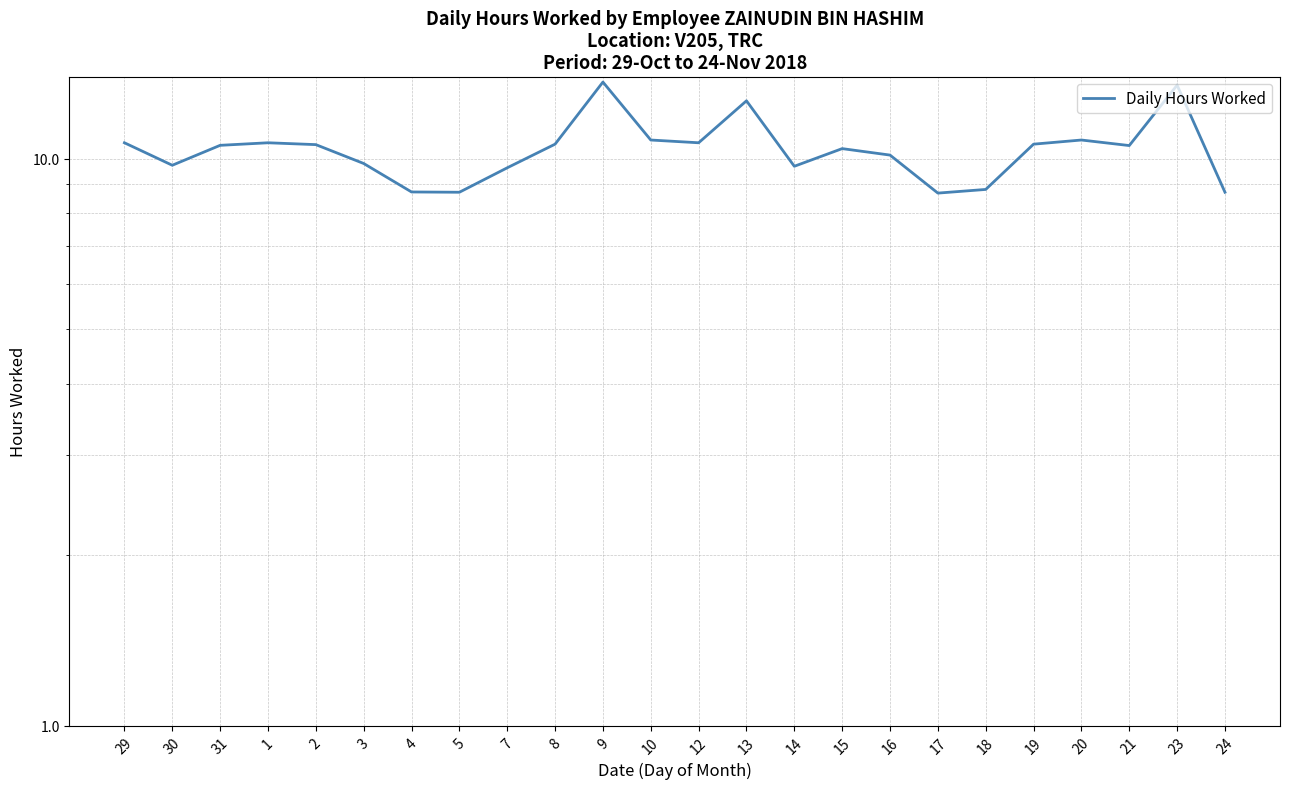

At which category does the data reach its first local valley?

30